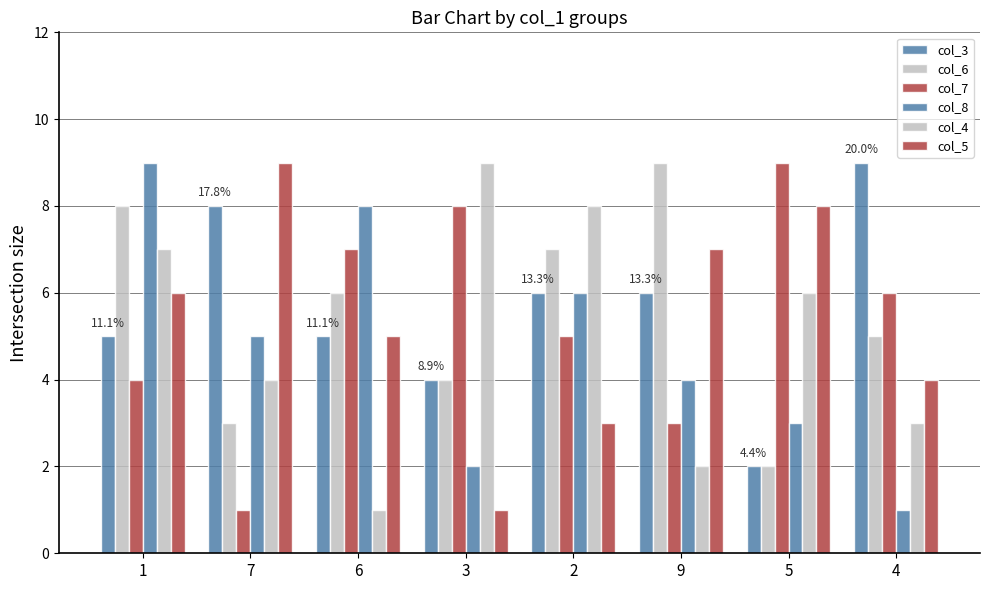

How many groups of bars are there?

8